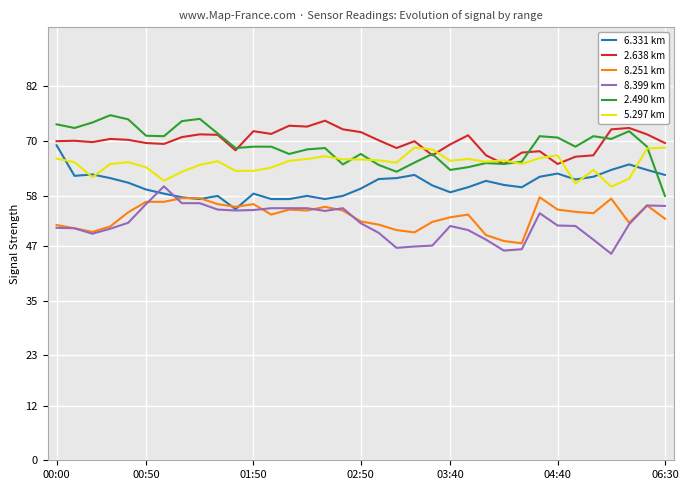

True or false: 8.251 km and 2.638 km cross at least once.

False